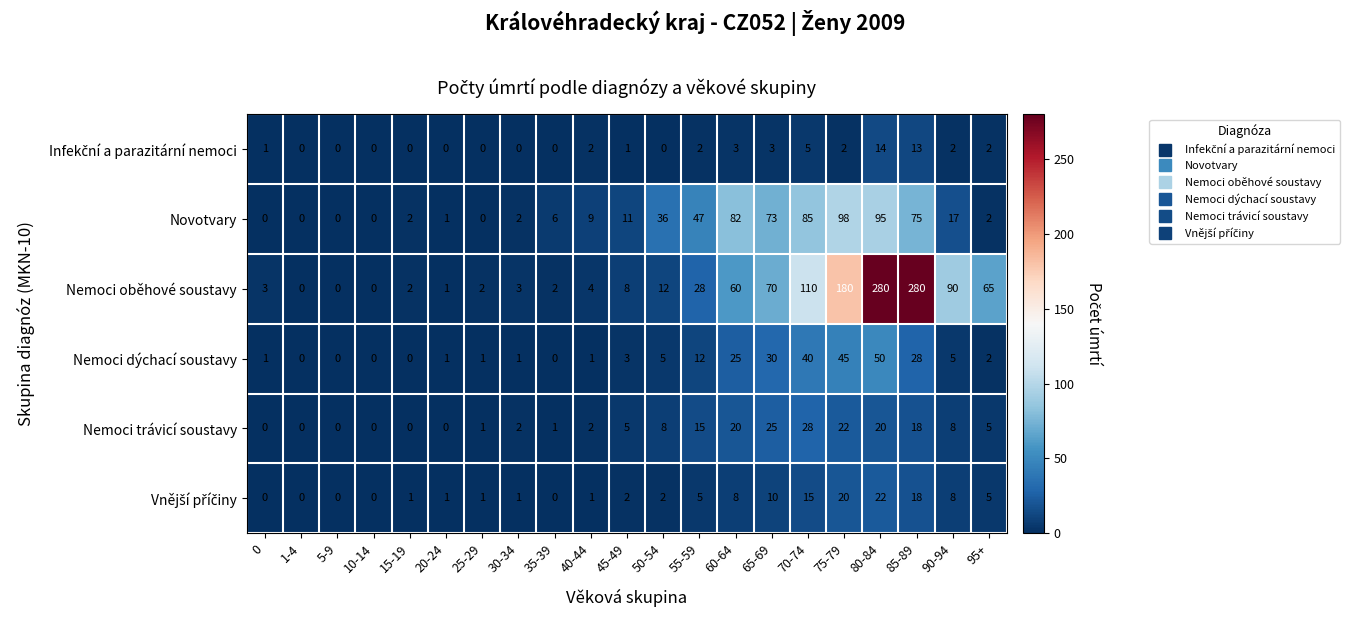

True or false: Novotvary has a value of 6 at 35-39.

True